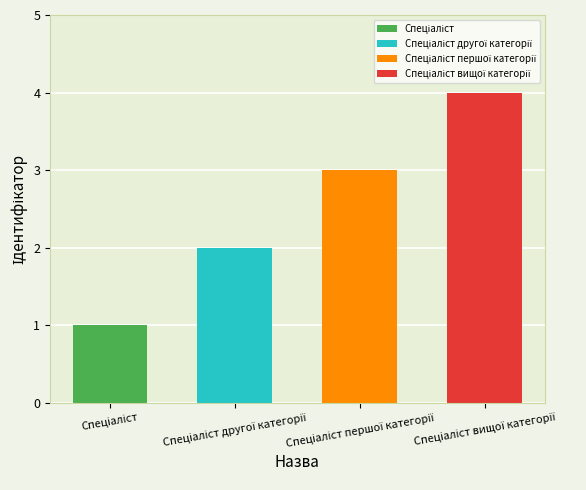

Rank the categories by value from lowest to highest.

Спеціаліст, Спеціаліст другої категорії, Спеціаліст першої категорії, Спеціаліст вищої категорії